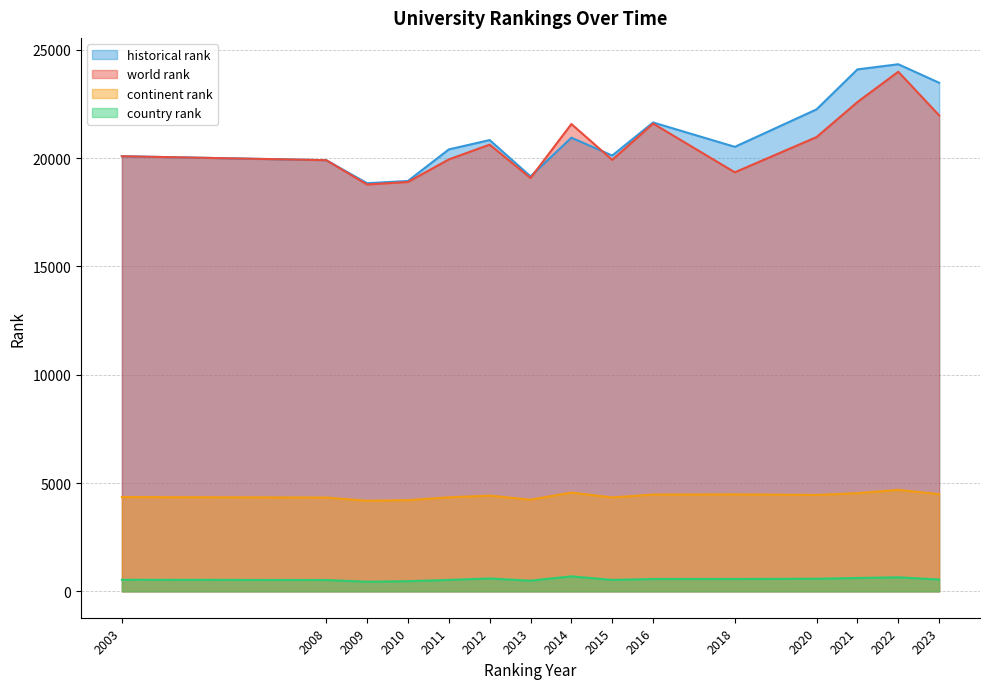

Which series has the largest range (max minus min)?

historical rank